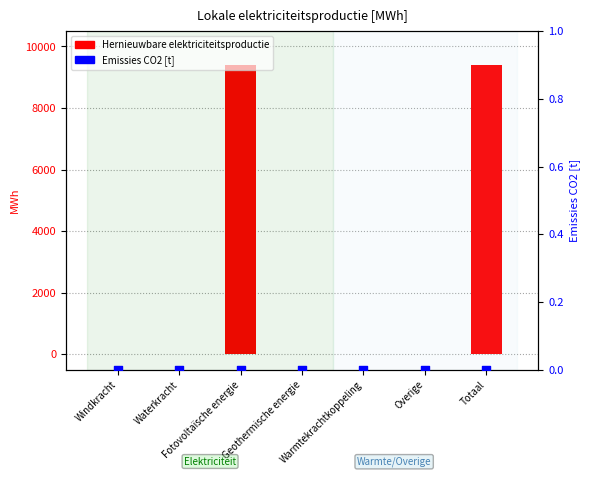

At which category is the sum across all series the highest?

Fotovoltaïsche energie